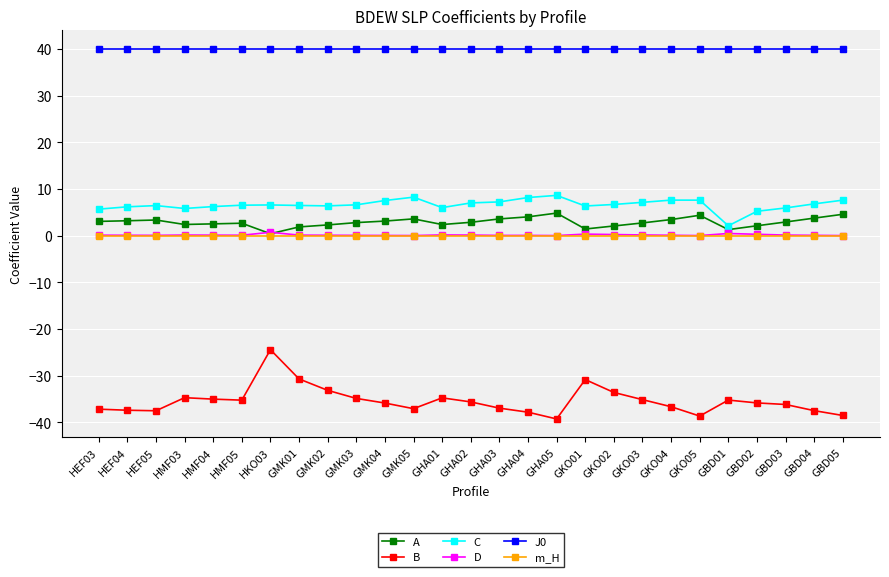

What position from the left is GKO04?

21